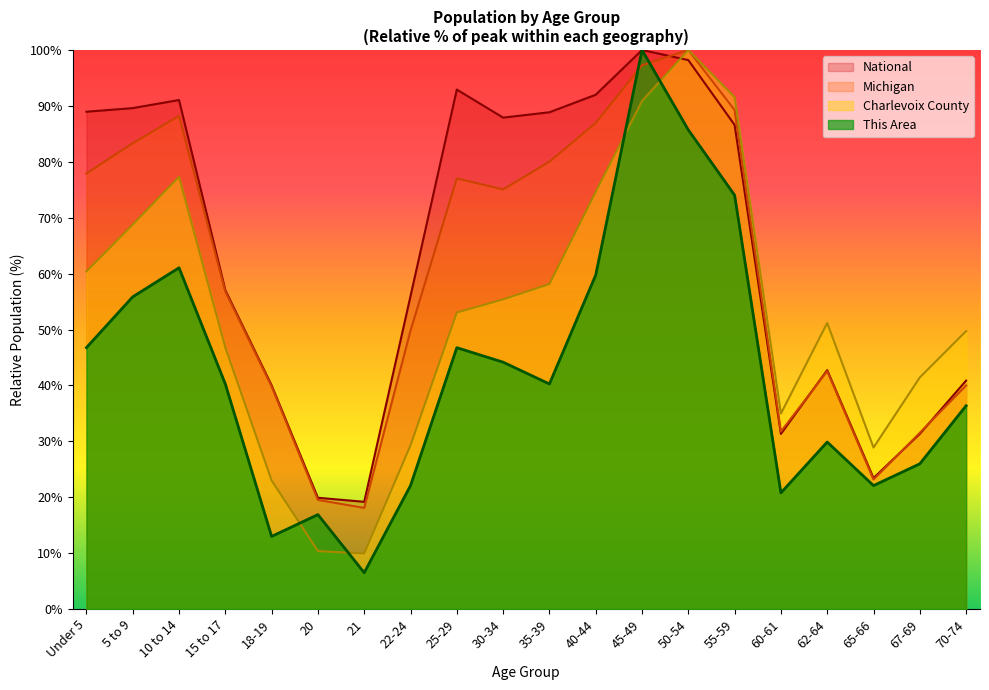

Which series has the largest range (max minus min)?

This Area